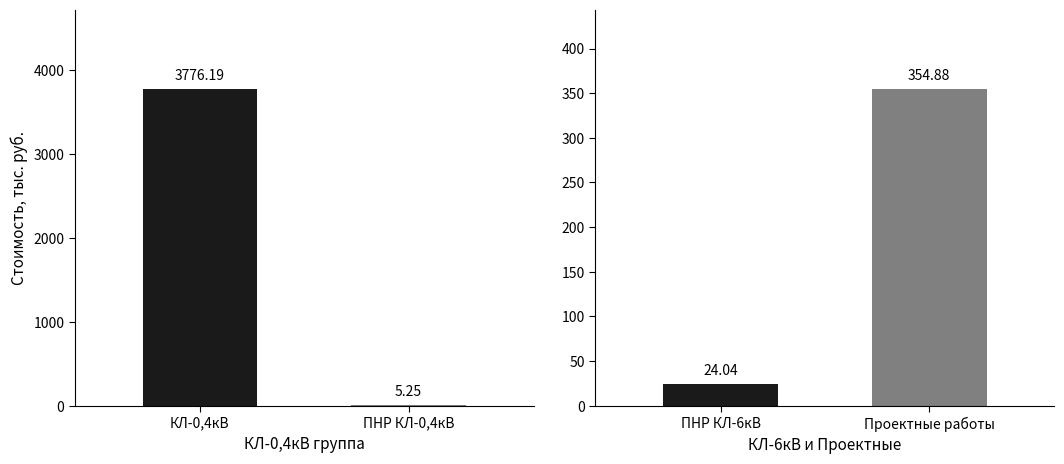

How many groups of bars are there?

4